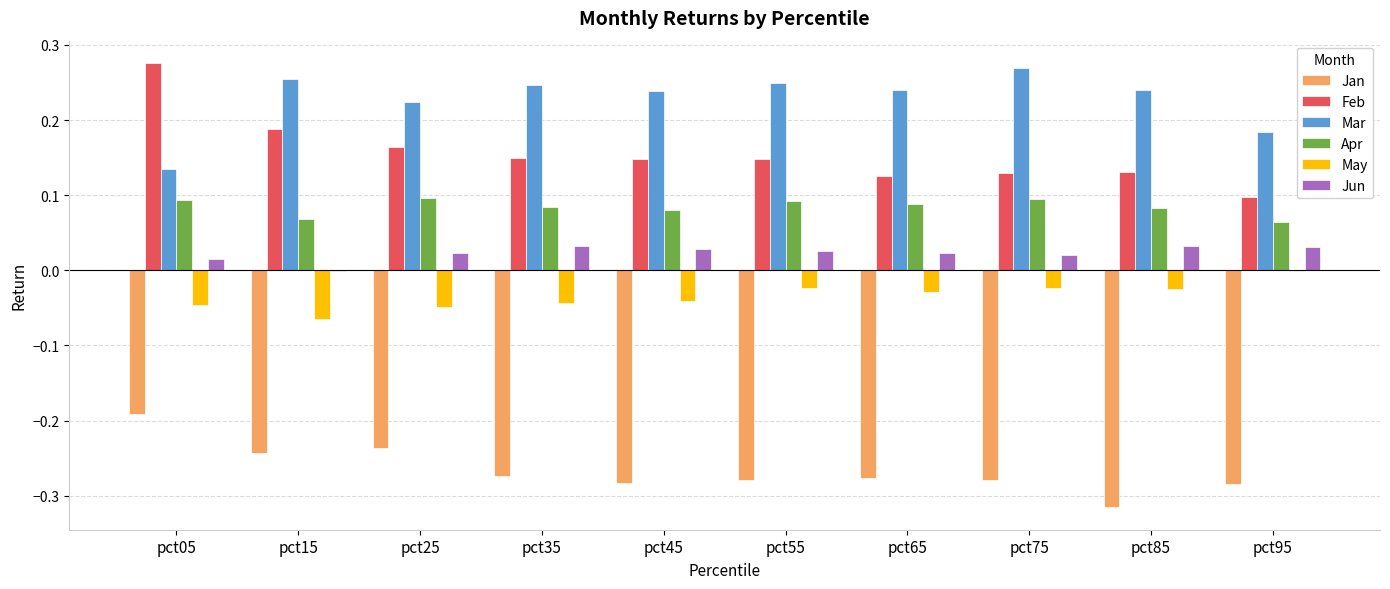

Is the value of Jan at pct55 greater than the value of Mar at pct25?

No